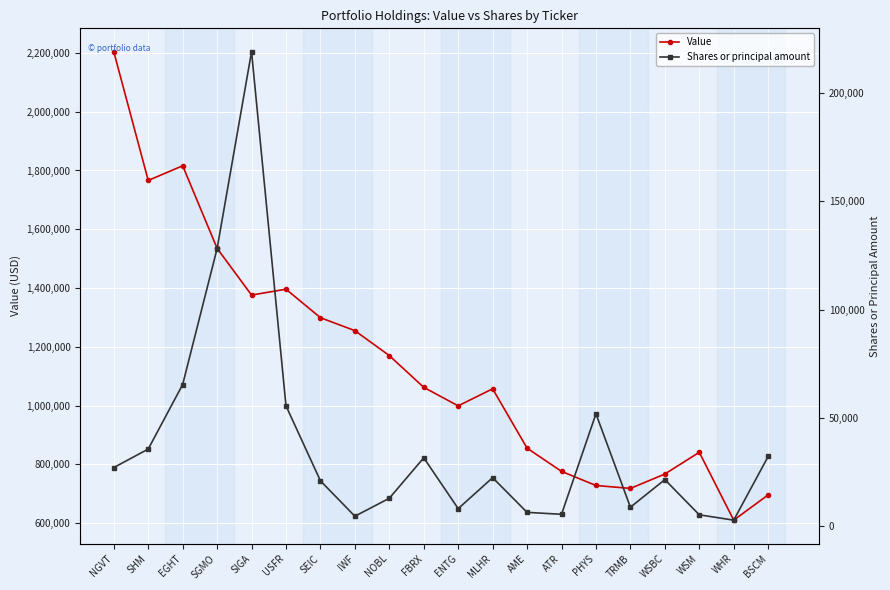

Between WHR and SIGA, which is larger?

SIGA